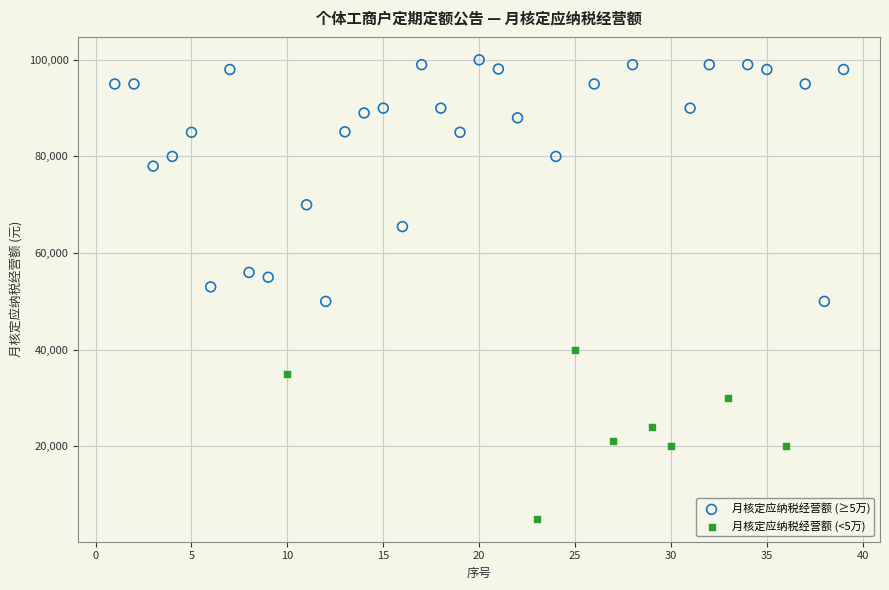

Which series contains the highest Y value?

月核定应纳税经营额 (≥5万)